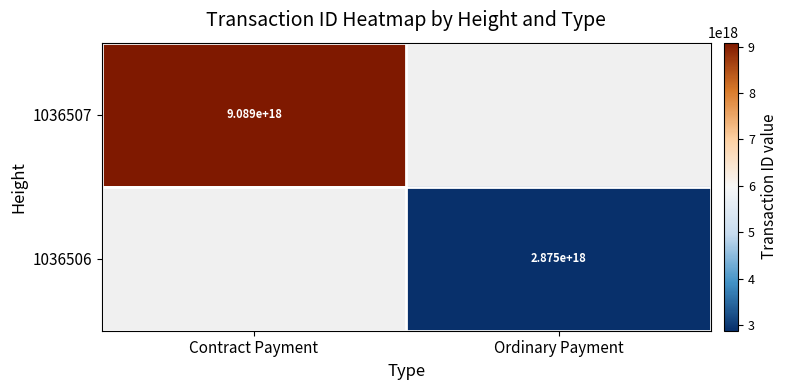

Is the value of 1036506 at Ordinary Payment greater than the value of 1036507 at Contract Payment?

No